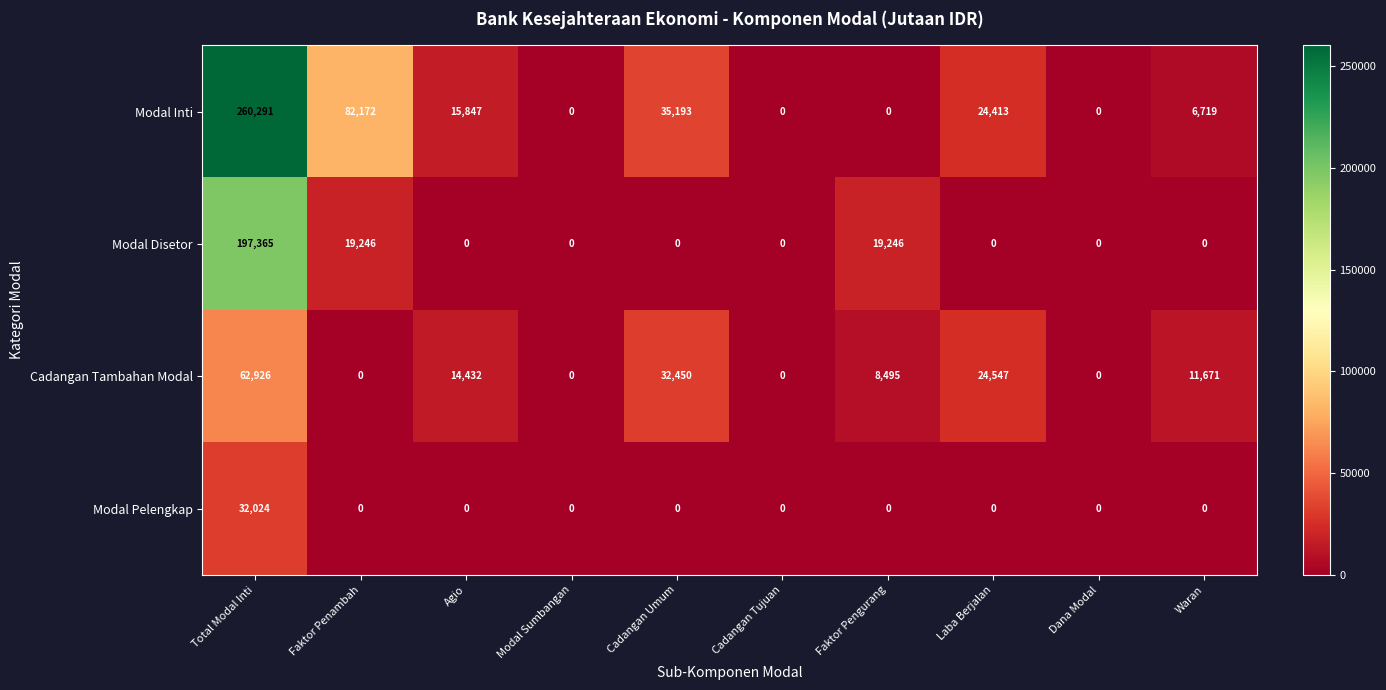

What is the difference between the maximum and second lowest values in the Modal Inti series?

260291